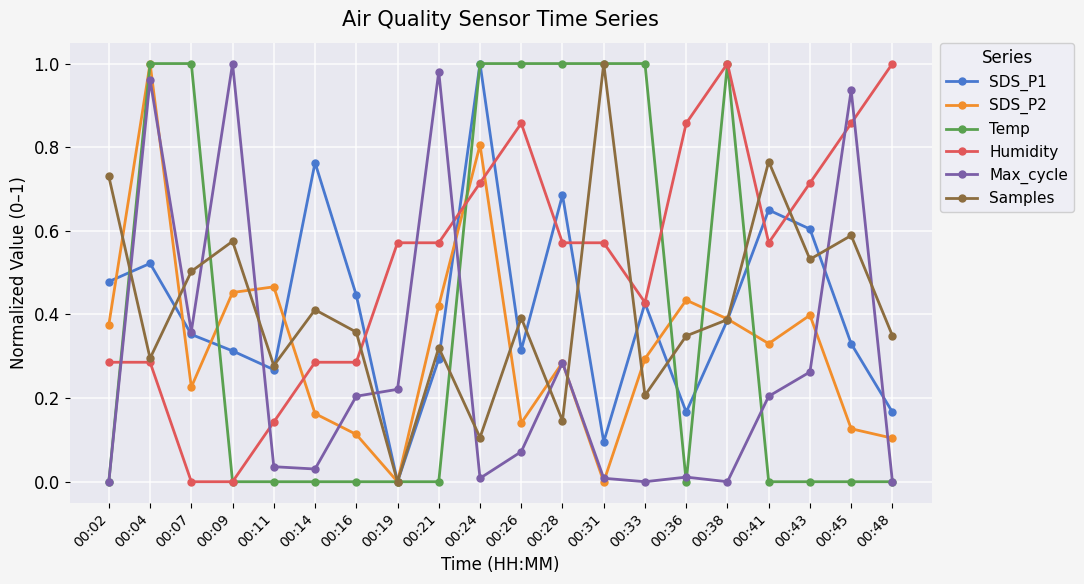

What are all the series names shown in the legend?

SDS_P1, SDS_P2, Temp, Humidity, Max_cycle, Samples